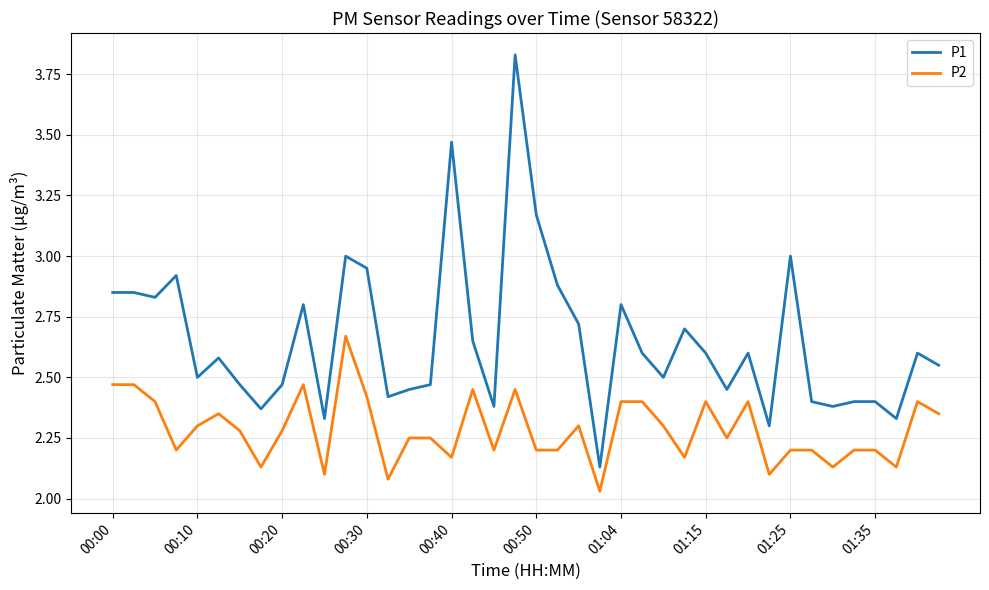

Which series has the largest total across all categories?

P1